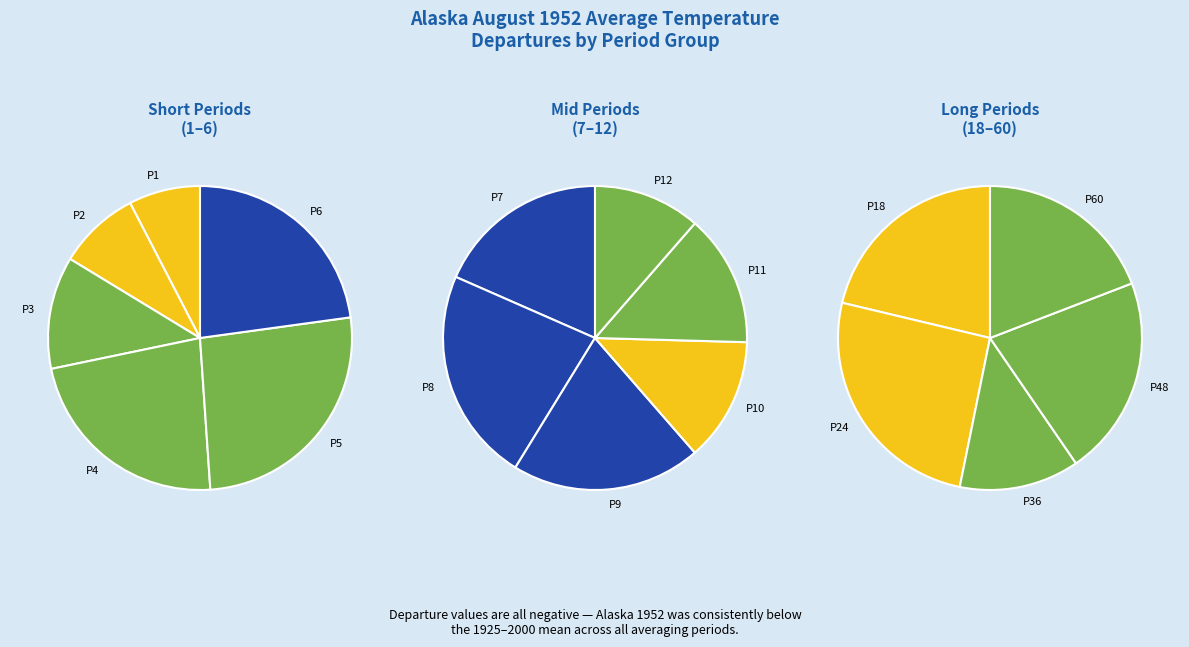

Is there a majority slice in this chart?

No